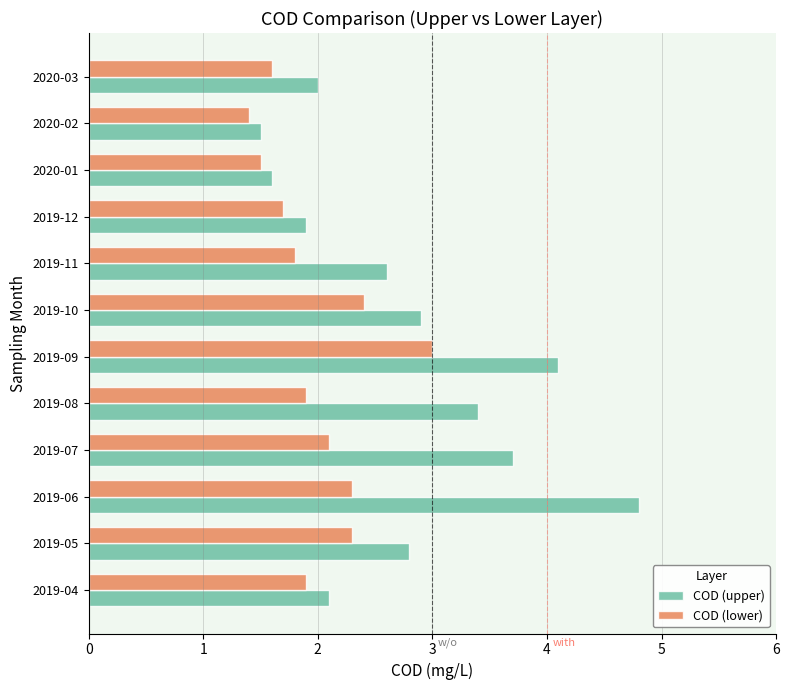

Is the value of COD (upper) at 2019-10 greater than the value of COD (lower) at 2019-10?

Yes